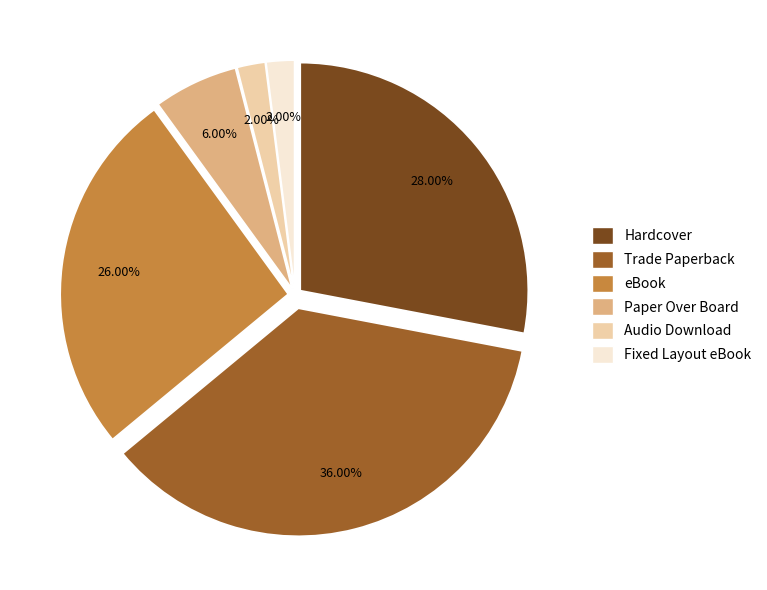

True or false: Trade Paperback accounts for 43% of the total.

False